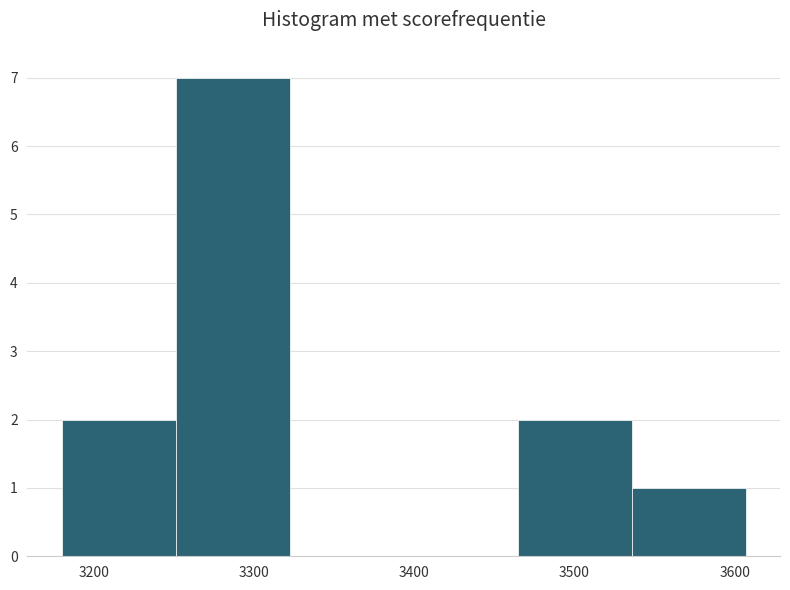

Reading left to right, list every bar in this chart as the range it spans on the x-axis followed by its height. Neither the bar edges nor the heights are printed on the chart, so give them approximately, as read against the axes.

3180 to 3250: 2
3250 to 3320: 7
3320 to 3390: 0
3390 to 3460: 0
3460 to 3540: 2
3540 to 3610: 1